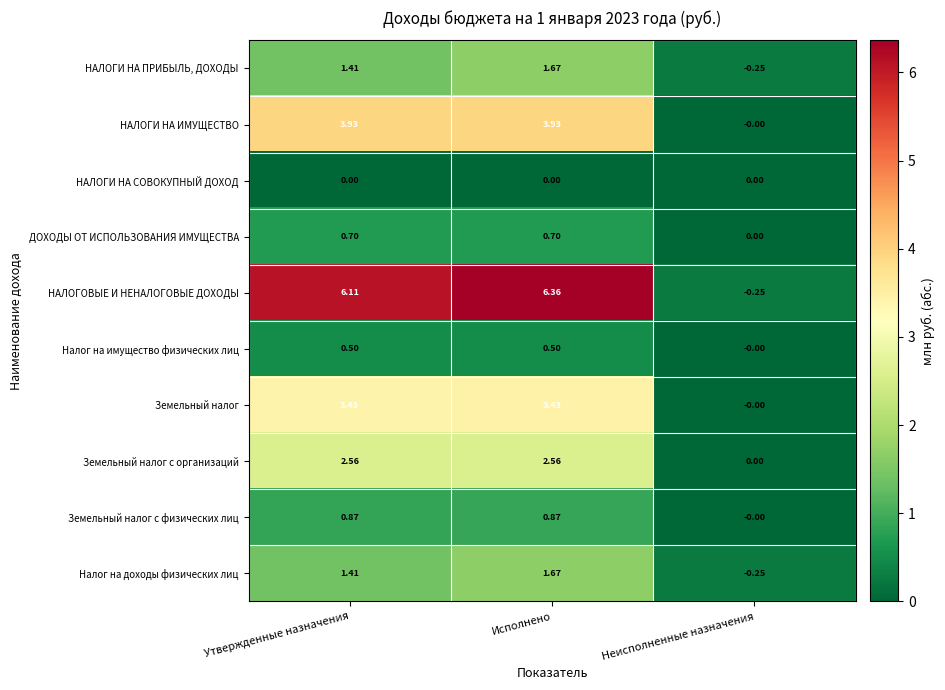

Where does the НАЛОГОВЫЕ И НЕНАЛОГОВЫЕ ДОХОДЫ series first go above 6?

Утвержденные назначения